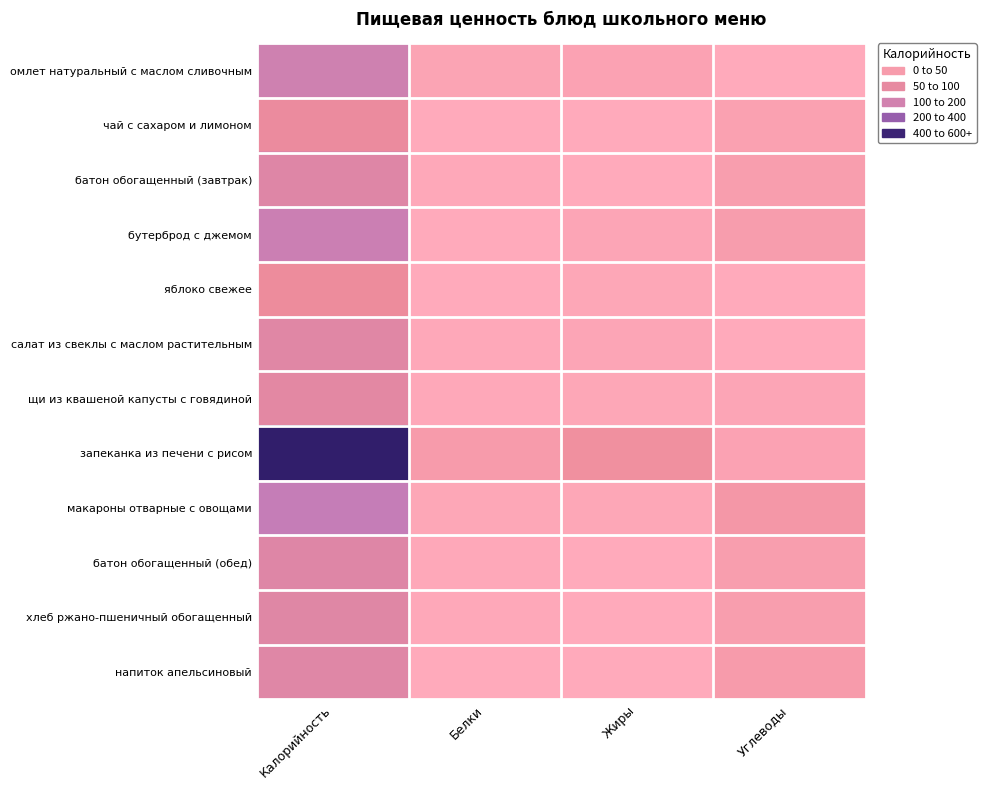

Reading left to right, transcribe all the data shown in this chart.

омлет натуральный с маслом сливочным: Калорийность=159.4	Белки=9.7	Жиры=13.0	Углеводы=0.9
чай с сахаром и лимоном: Калорийность=62.9	Белки=0.3	Жиры=0.1	Углеводы=15.2
батон обогащенный (завтрак): Калорийность=107.6	Белки=4.1	Жиры=0.8	Углеводы=21.0
бутерброд с джемом: Калорийность=172.4	Белки=2.2	Жиры=8.4	Углеводы=22.0
яблоко свежее: Калорийность=51.7	Белки=0.2	Жиры=5.7	Углеводы=0.0
салат из свеклы с маслом растительным: Калорийность=99.5	Белки=2.4	Жиры=9.1	Углеводы=2.1
щи из квашеной капусты с говядиной: Калорийность=87.6	Белки=3.0	Жиры=5.2	Углеводы=7.2
запеканка из печени с рисом: Калорийность=521.1	Белки=24.0	Жиры=42.3	Углеводы=14.0
макароны отварные с овощами: Калорийность=193.4	Белки=5.8	Жиры=5.0	Углеводы=31.3
батон обогащенный (обед): Калорийность=107.6	Белки=4.1	Жиры=0.8	Углеводы=21.0
хлеб ржано-пшеничный обогащенный: Калорийность=101.7	Белки=3.3	Жиры=0.5	Углеводы=21.0
напиток апельсиновый: Калорийность=104.9	Белки=0.3	Жиры=0.1	Углеводы=25.7